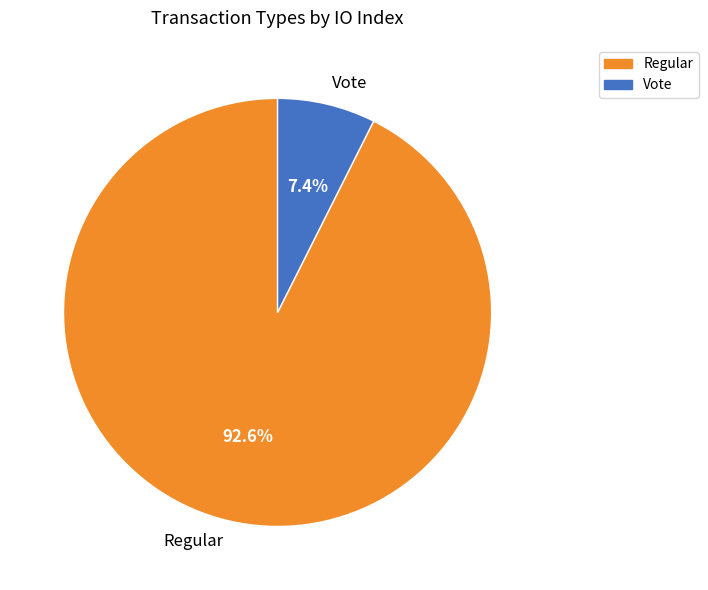

The Regular slice represents 99% of the pie. True or false?

False